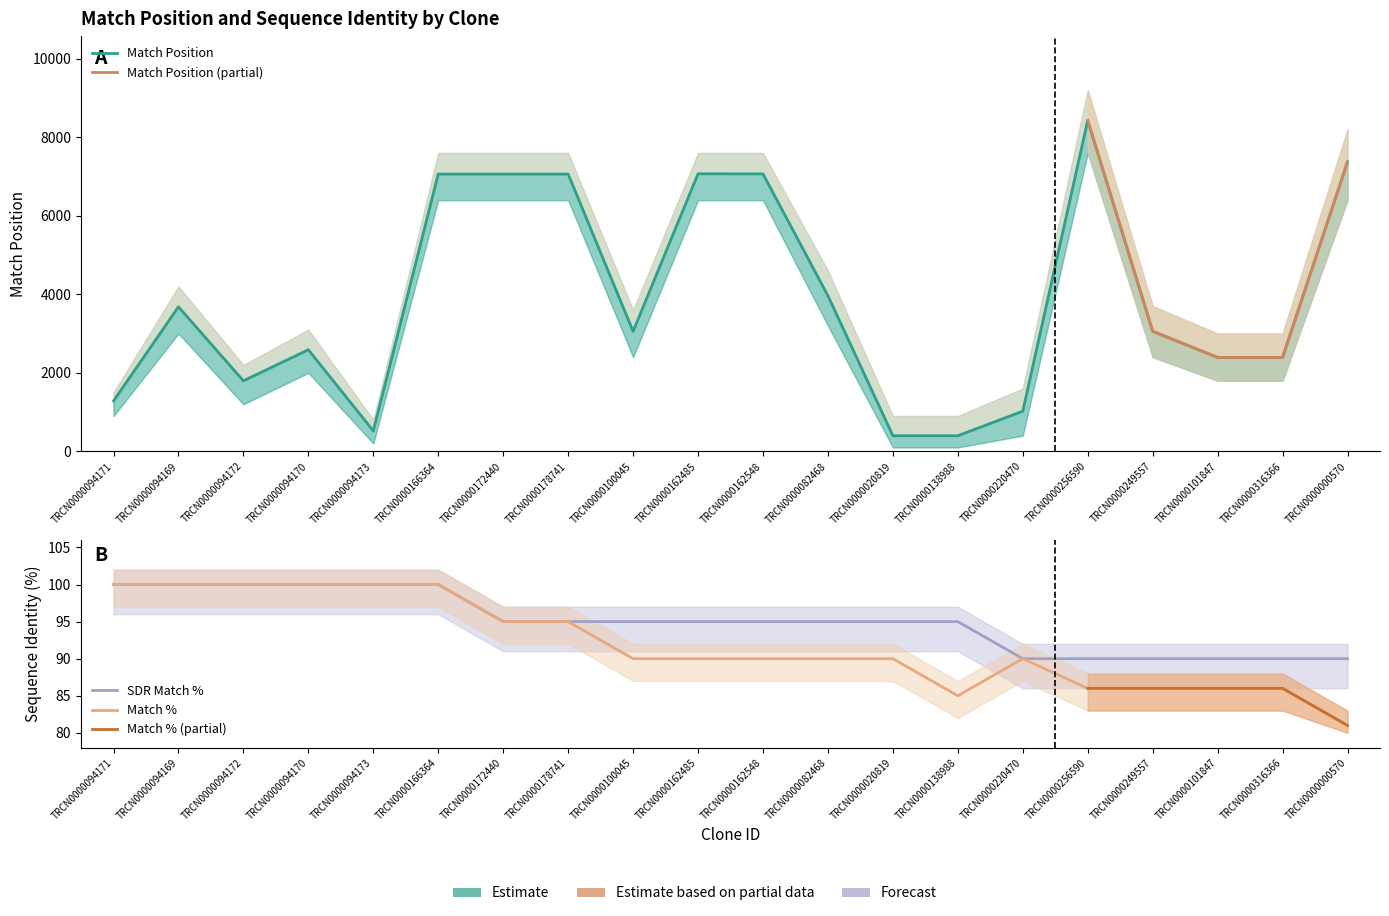

What position from the left is TRCN0000094170?

4